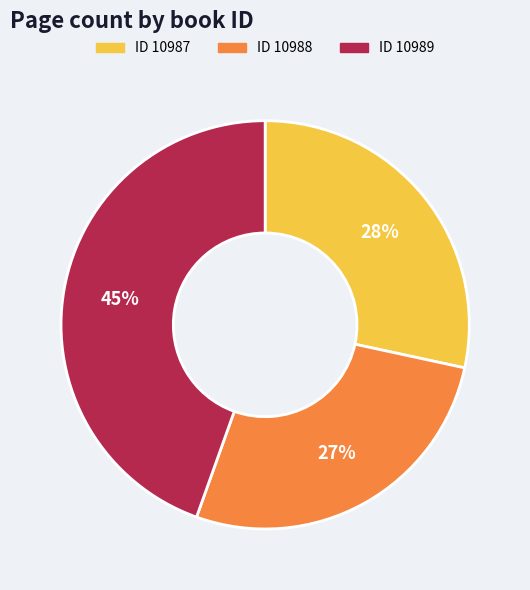

To the nearest percent, what is the average slice percentage?

33%